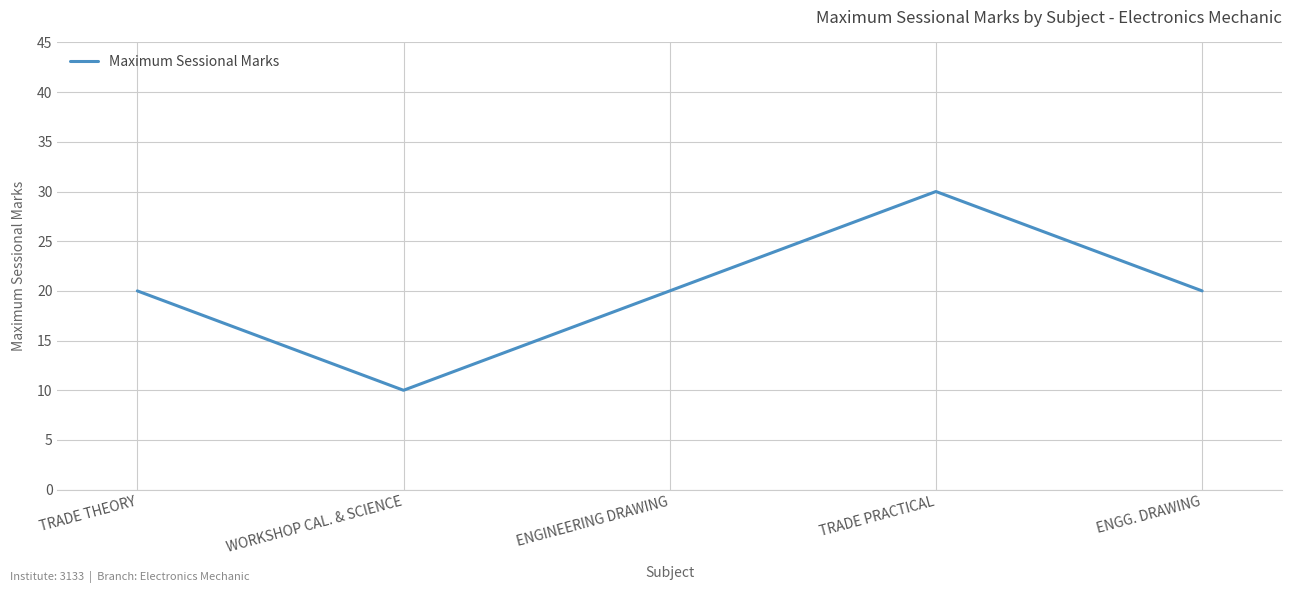

True or false: the data has more than 1 interior local peaks.

False